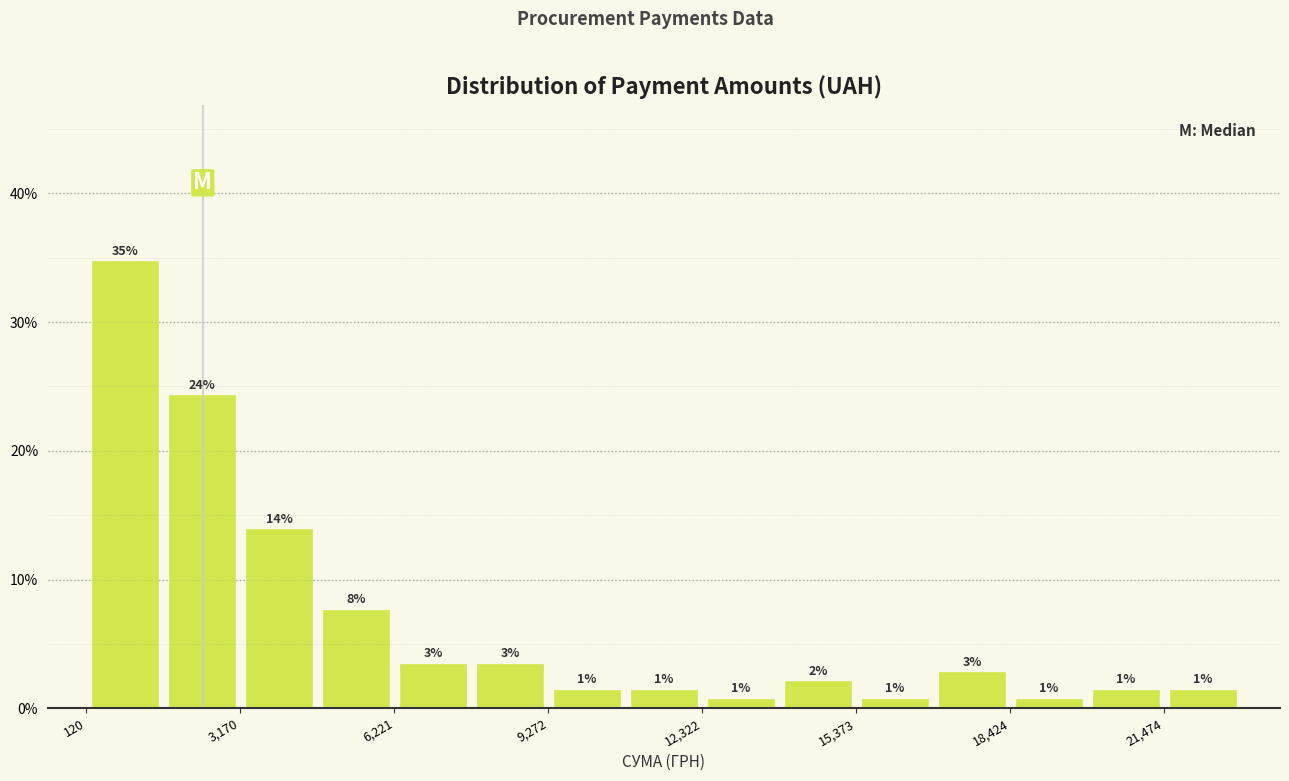

Read against the x-axis, roughly where is the centre of the tallest bar?

1000